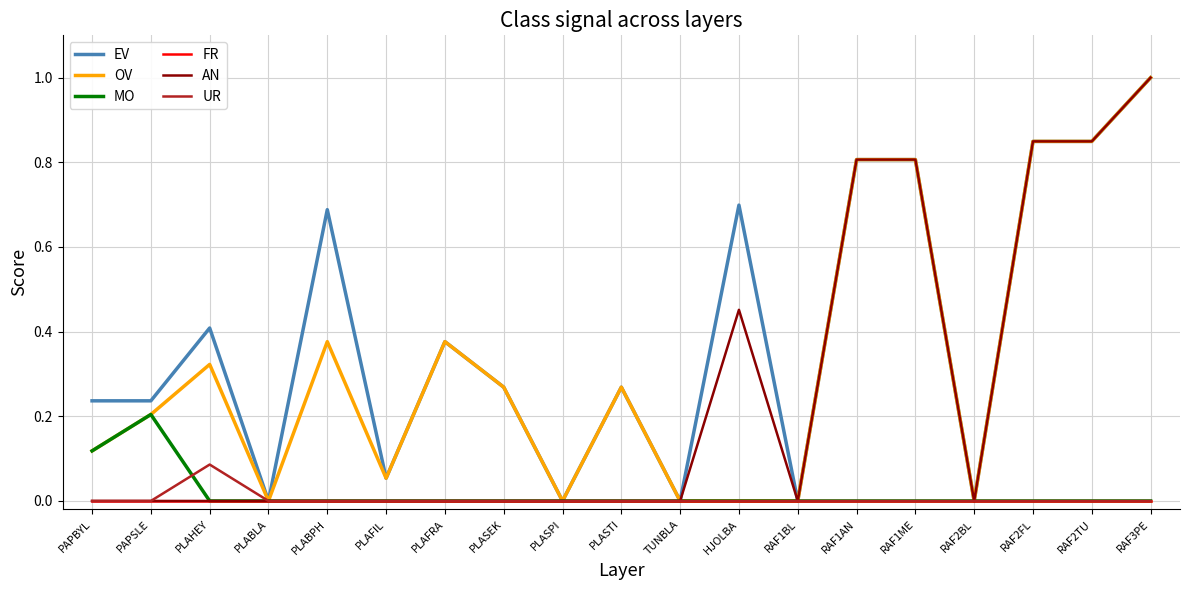

At which category is the sum across all series the highest?

RAF3PE